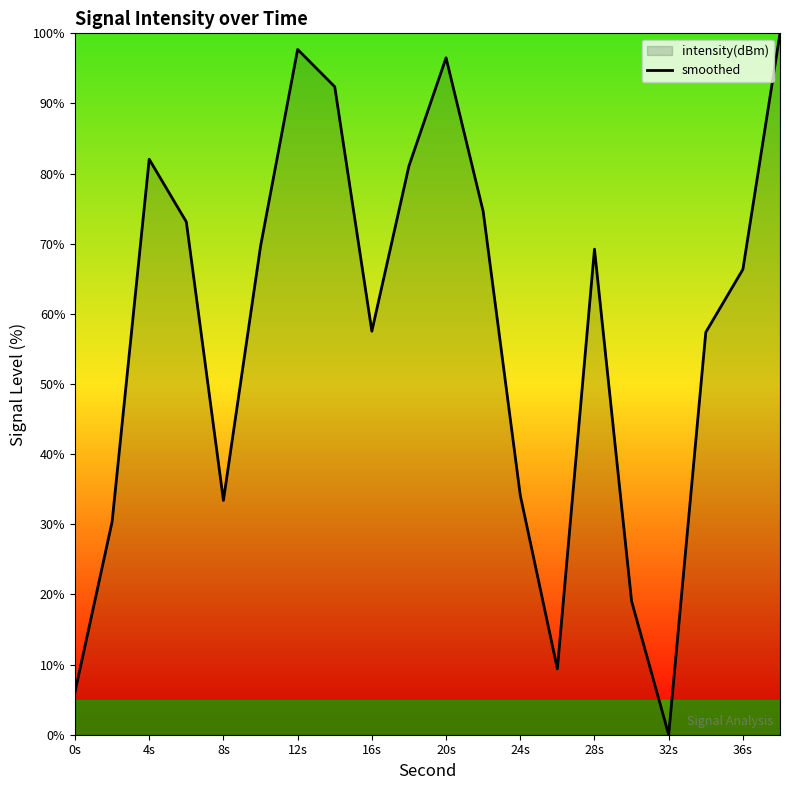

Where is the first local minimum?

8s